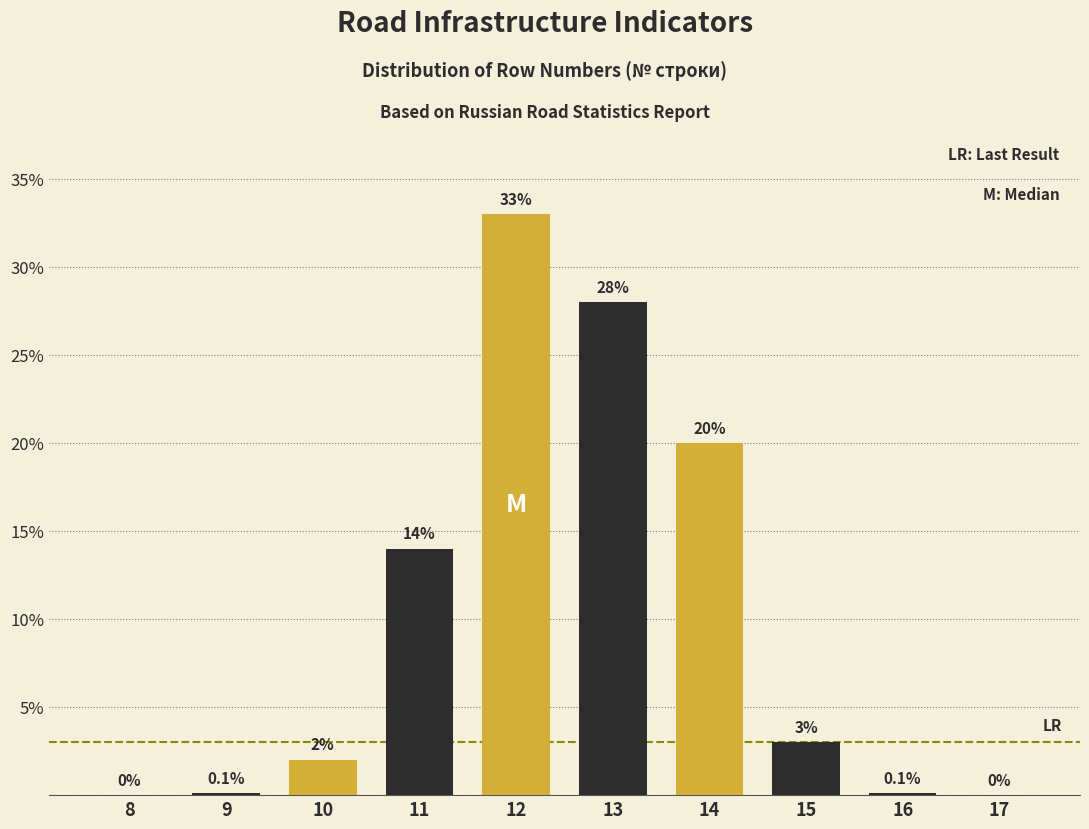

Reading right to left, transcribe all the data shown in this chart.

17=0.0	16=0.1	15=3.0	14=20.0	13=28.0	12=33.0	11=14.0	10=2.0	9=0.1	8=0.0